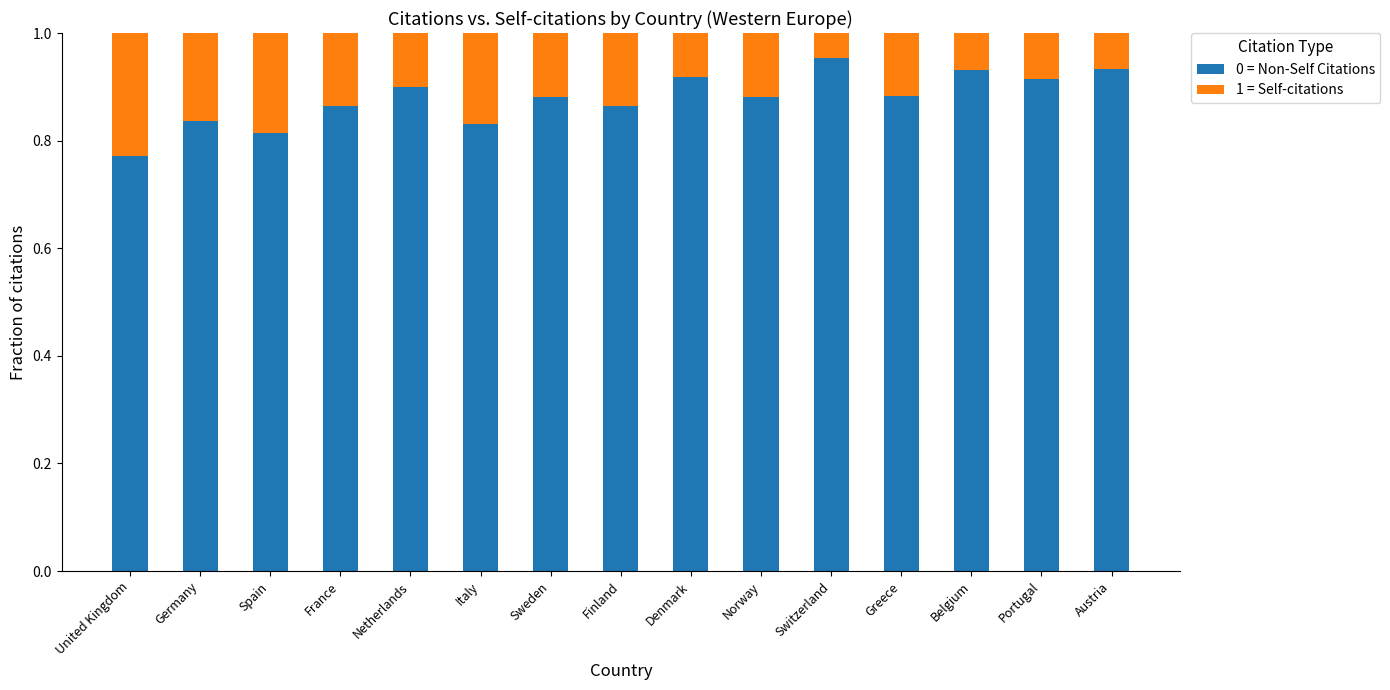

What is the sum of the 0 = Non-Self Citations values at Sweden and Greece?

1.8